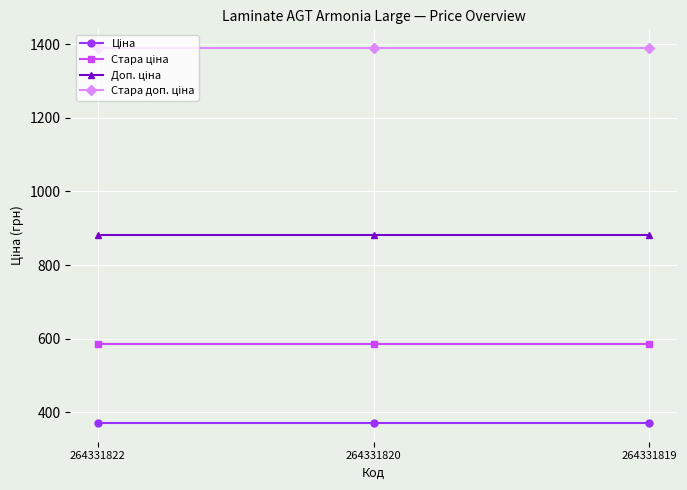

What is the difference between the highest and lowest values at 264331820?

1018.1